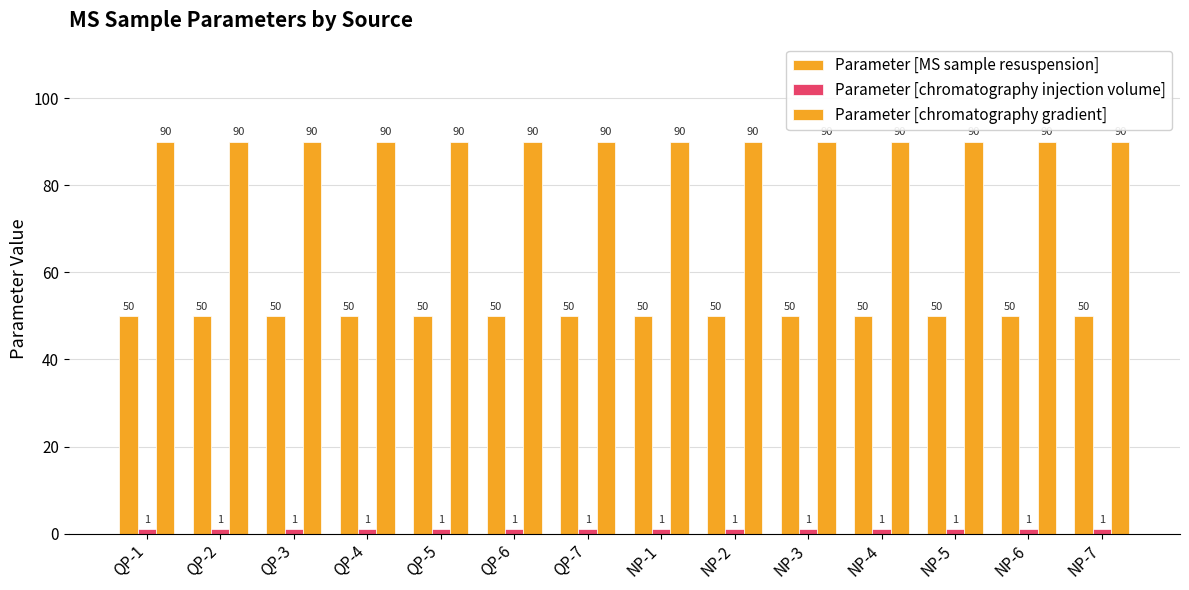

Which series has the largest total across all categories?

Parameter [chromatography gradient]